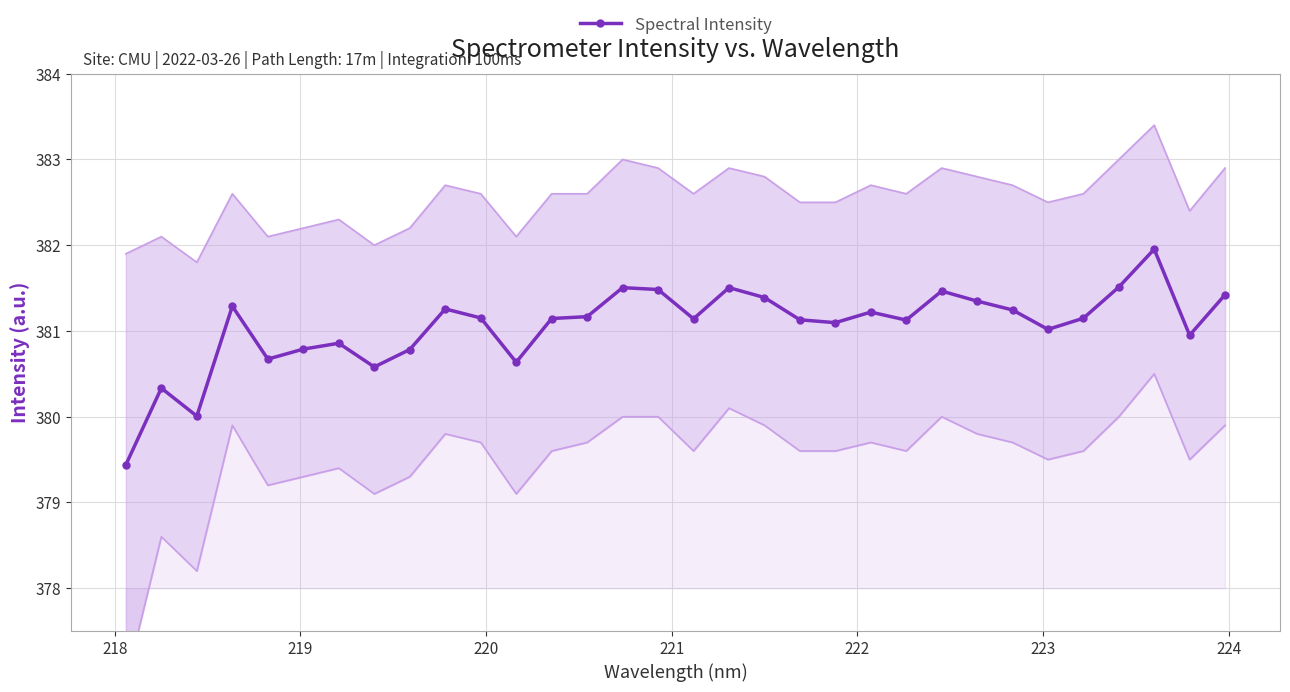

Does the chart have visible grid lines?

Yes